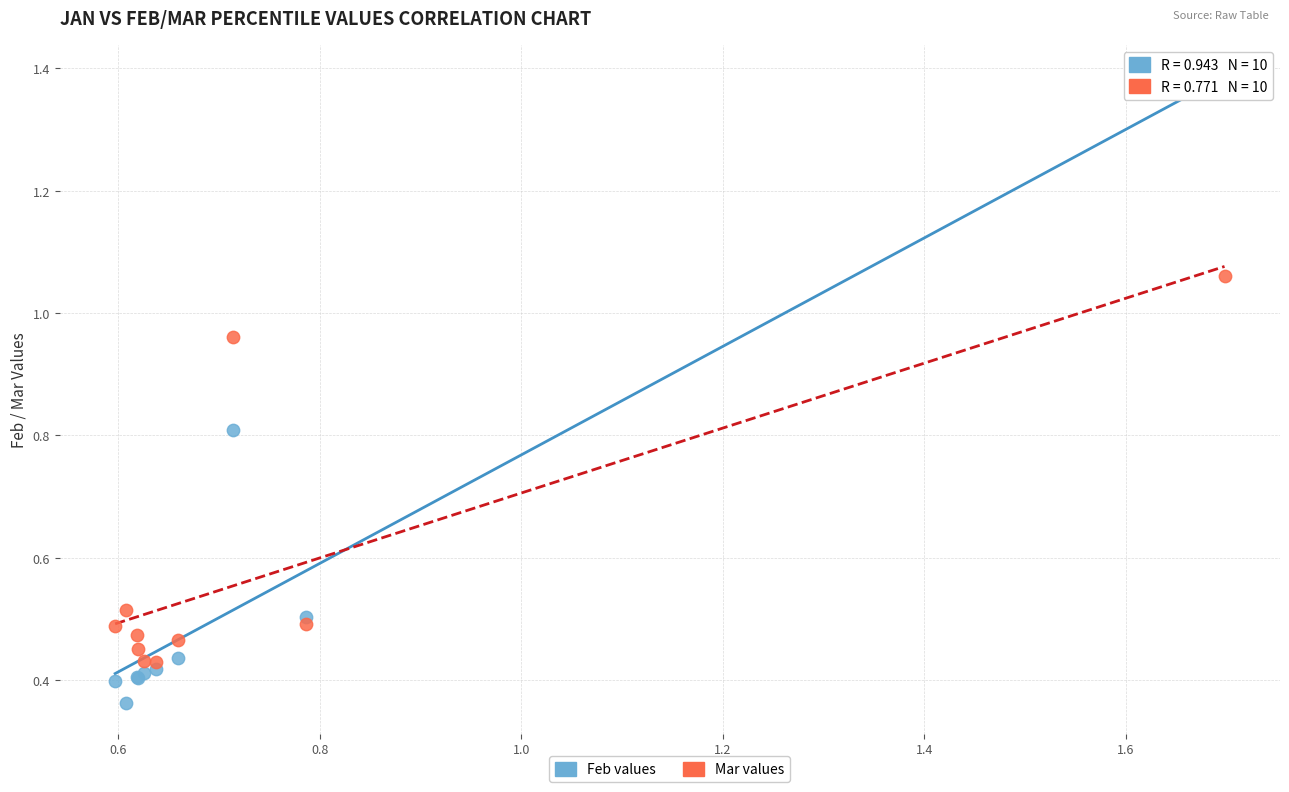

Which series has the largest Y range (max minus min)?

Feb values